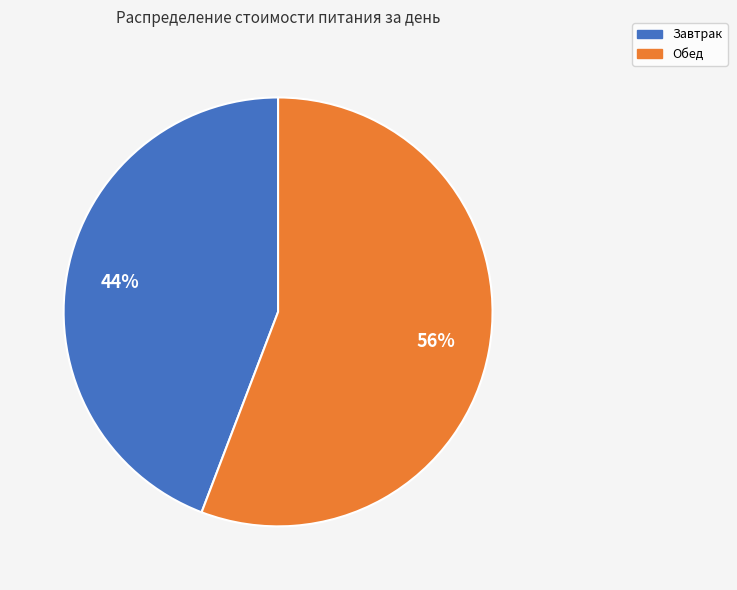

Count the number of slices in the pie.

2